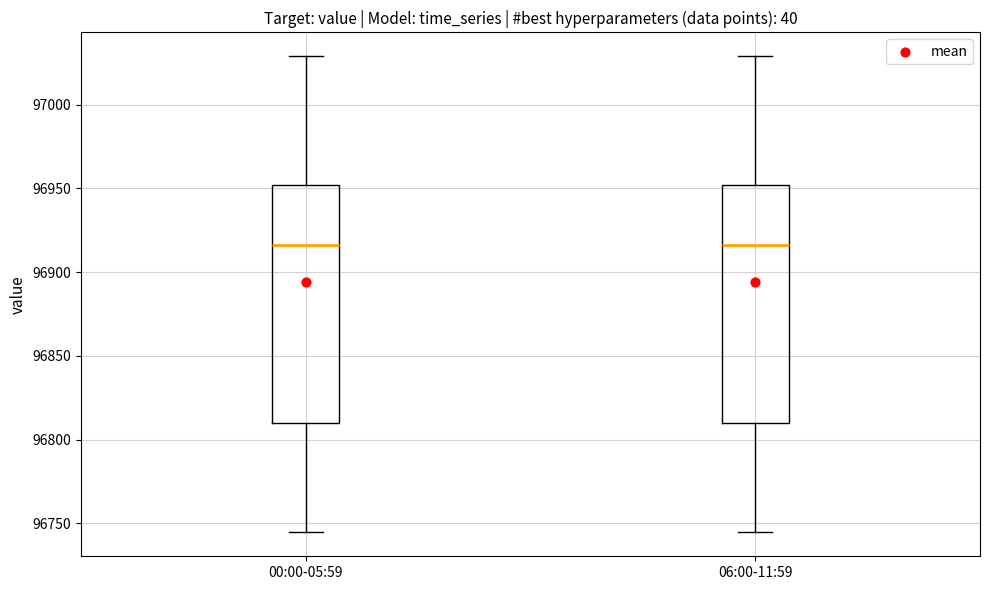

Where is the upper edge of the box for 00:00-05:59 on the y-axis? The values are not printed on the chart, so give them approximately, as read against the axis.

96950